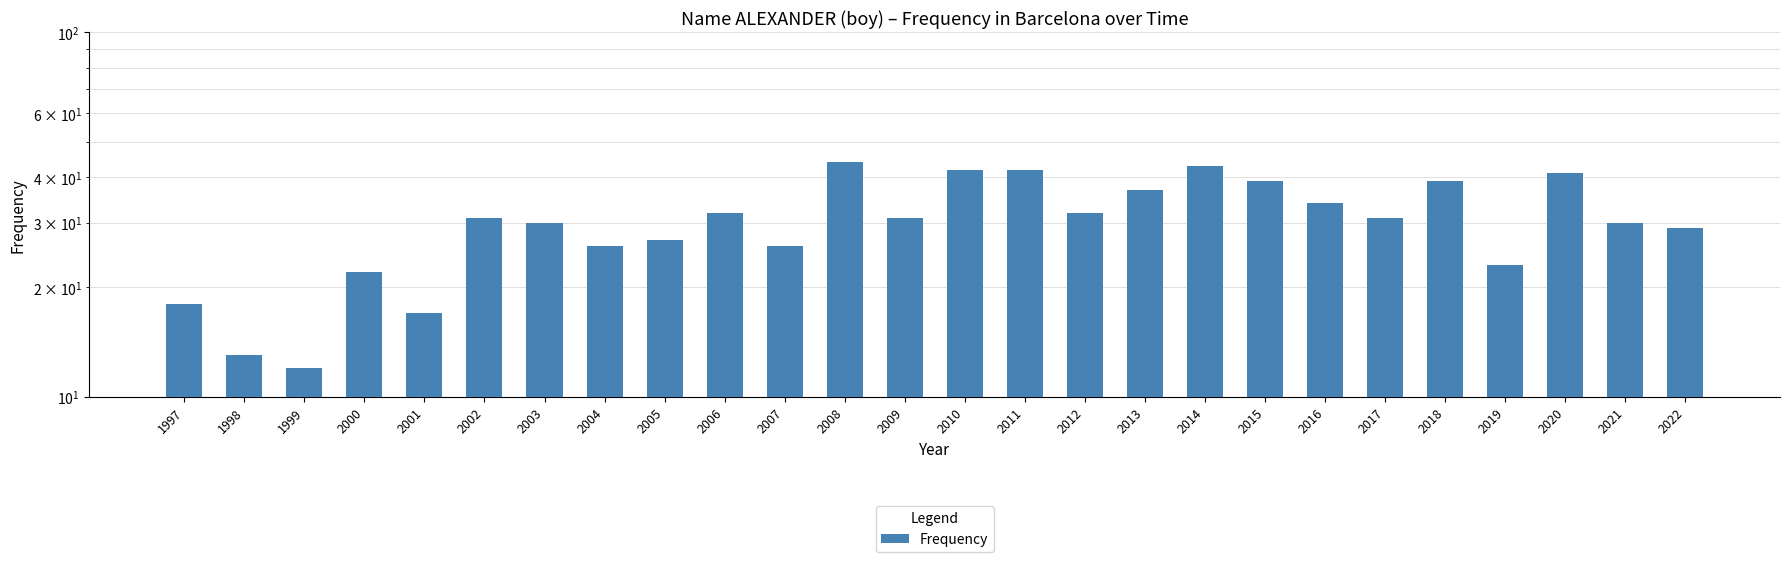

Reading left to right, list all the values displayed in this chart.

1997=18	1998=13	1999=12	2000=22	2001=17	2002=31	2003=30	2004=26	2005=27	2006=32	2007=26	2008=44	2009=31	2010=42	2011=42	2012=32	2013=37	2014=43	2015=39	2016=34	2017=31	2018=39	2019=23	2020=41	2021=30	2022=29